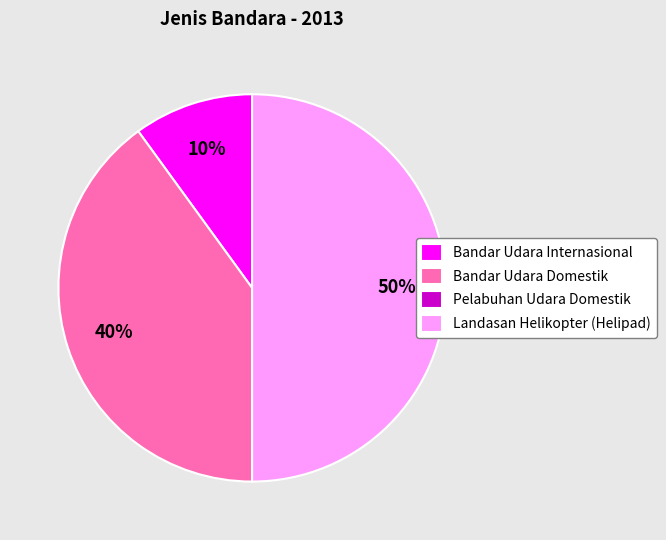

What is the ratio of the value at Bandar Udara Domestik to the value at Landasan Helikopter (Helipad)?

0.8